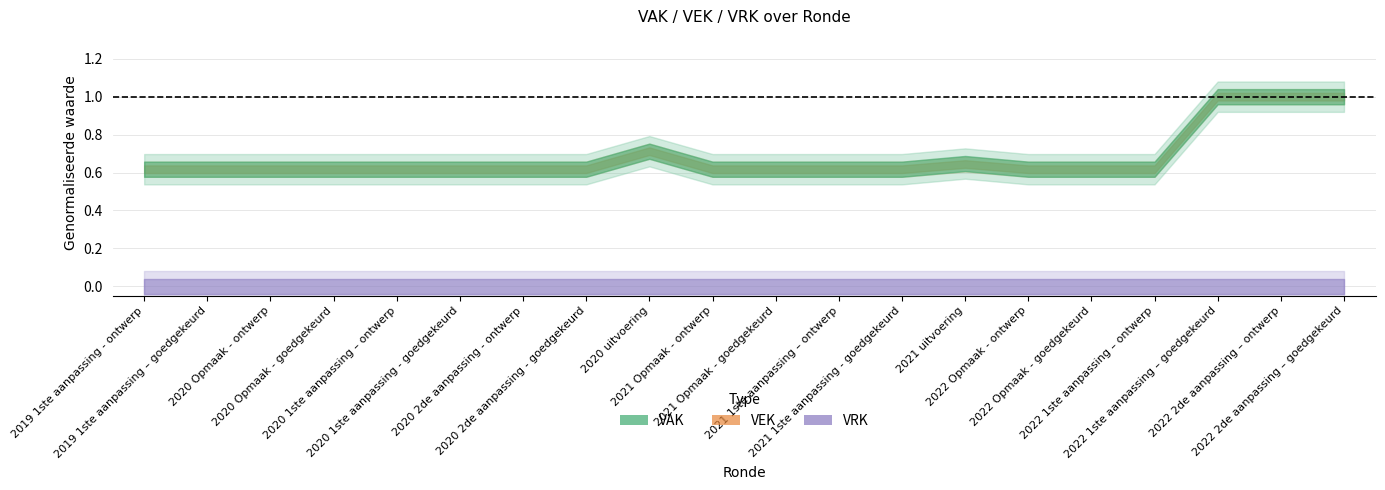

Rank the series at 2020 Opmaak - ontwerp from lowest to highest value.

VRK, VAK, VEK